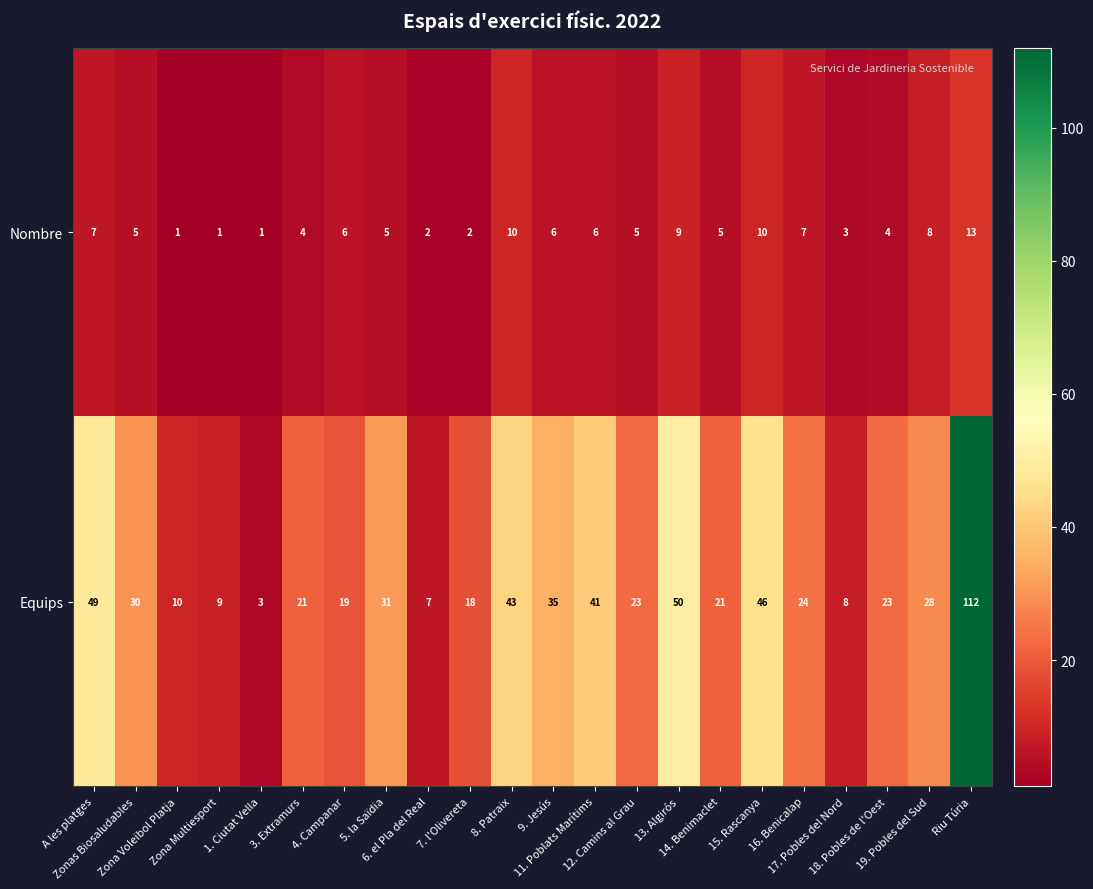

What is the average value of the Nombre series?

5